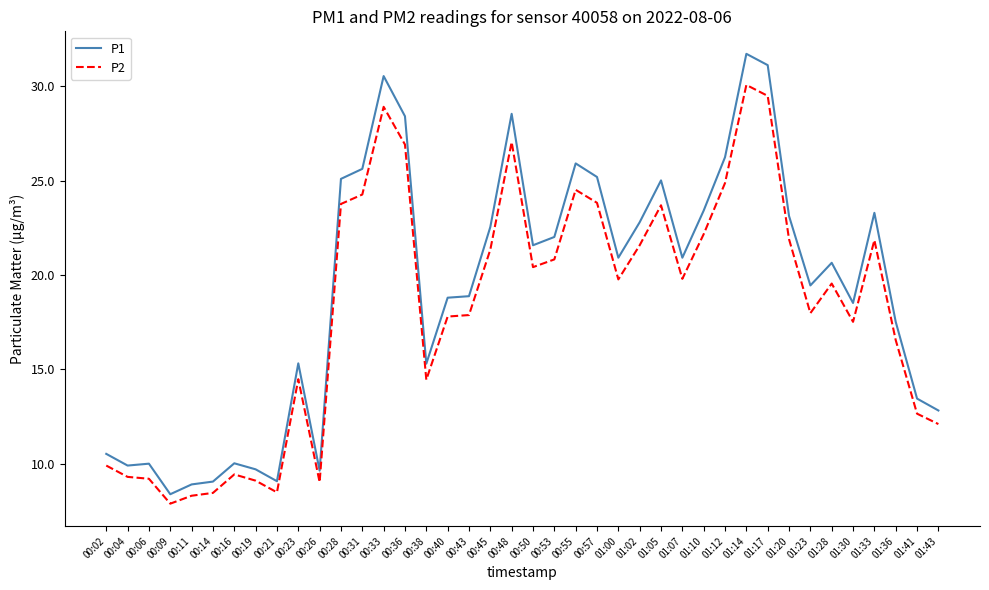

What value does the P2 series have at 01:36?

16.6